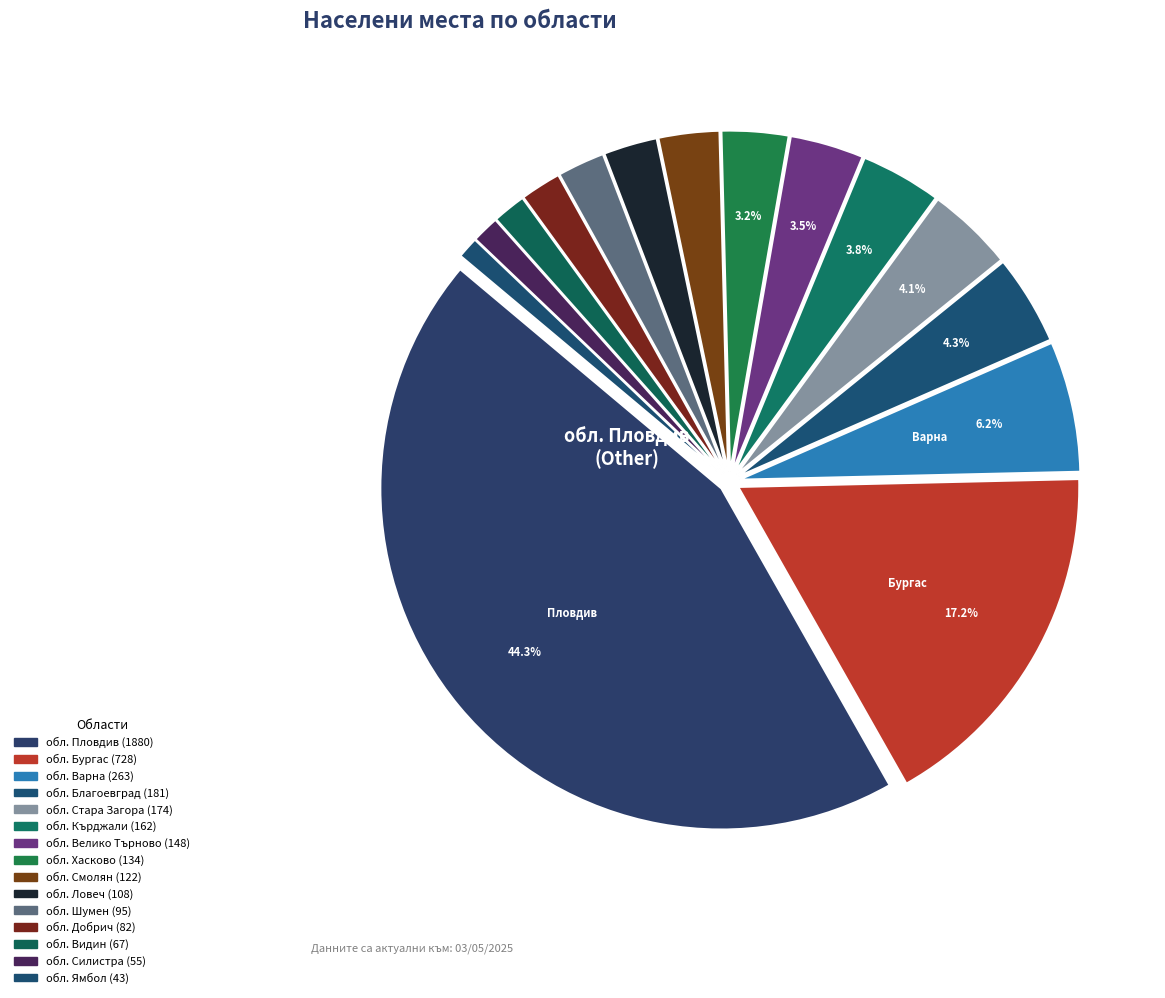

How many slices are in this pie chart?

15